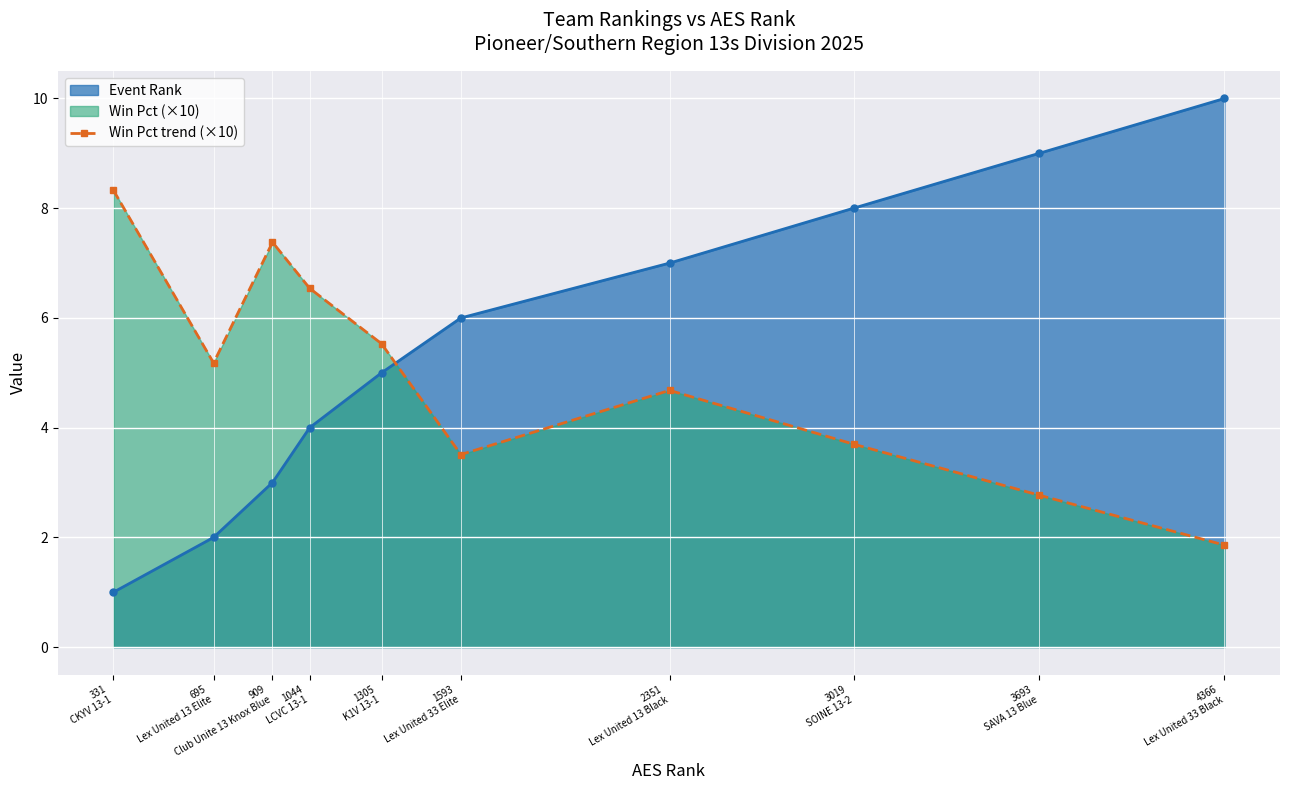

What is the maximum value shown in the chart?

10.0